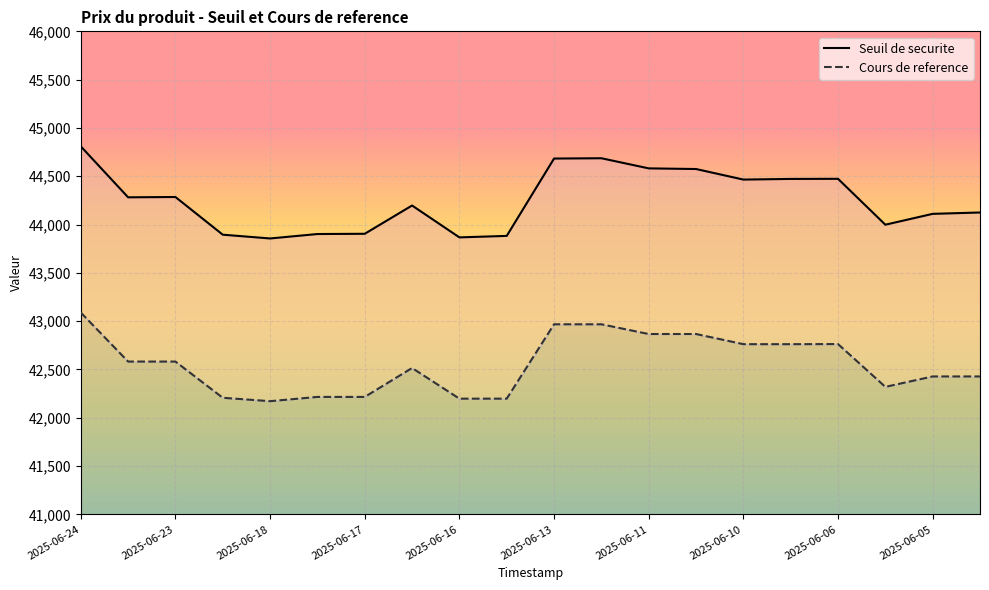

True or false: Seuil de securite has a value of 44686.3 at 11.

True